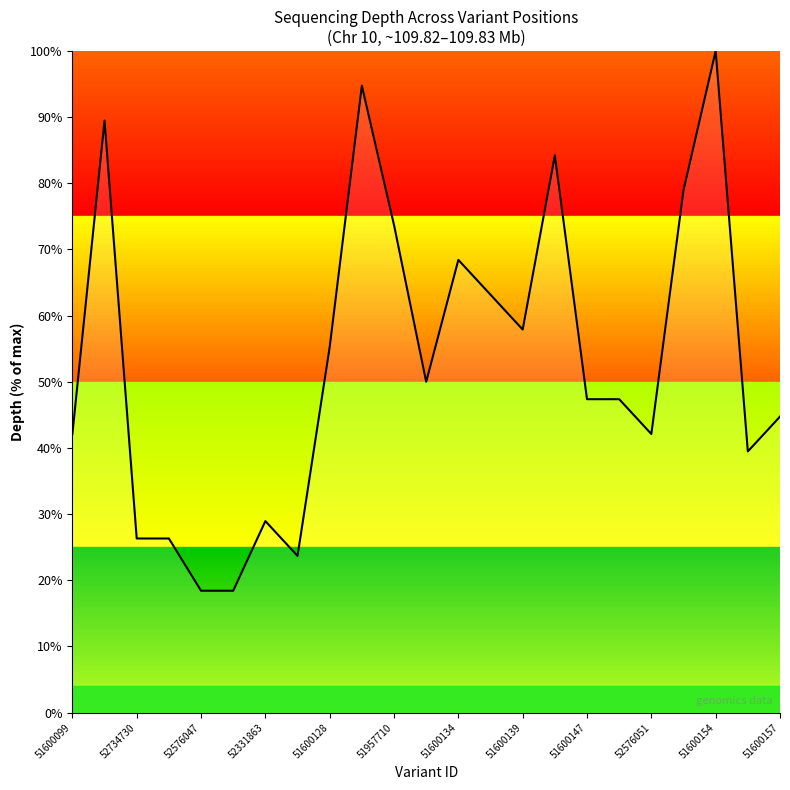

What is the smallest value displayed?

18.4